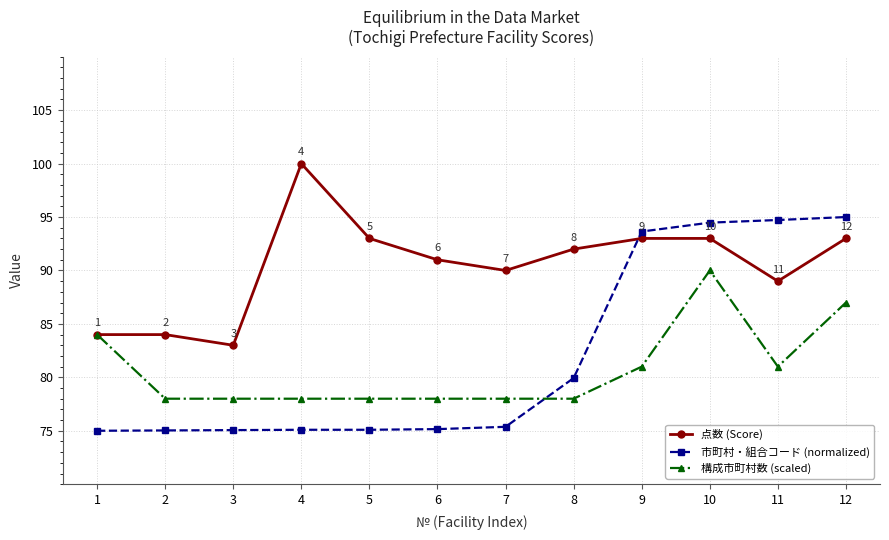

The 点数 (Score) series shows 84.0 at 1. True or false?

True